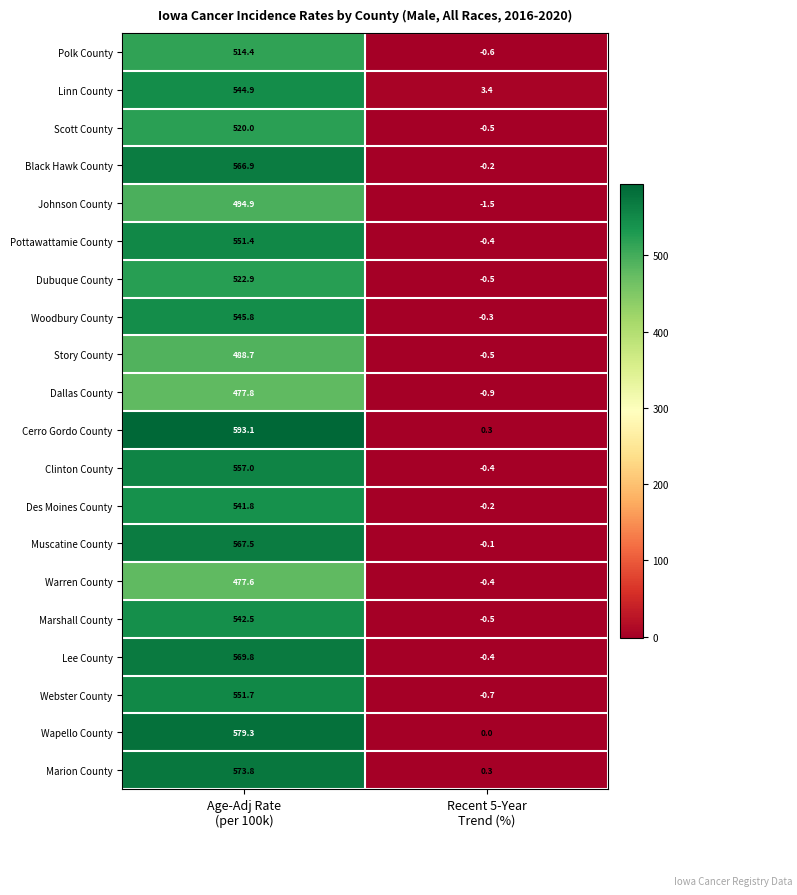

What is the total value across all series at Age-Adj Rate
(per 100k)?

10781.8